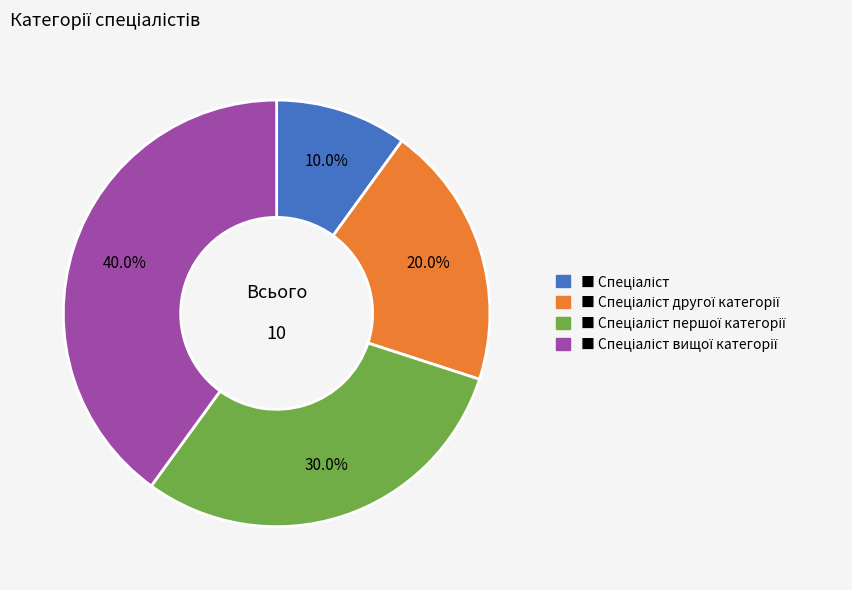

Is there any slice that represents more than half of the pie?

No